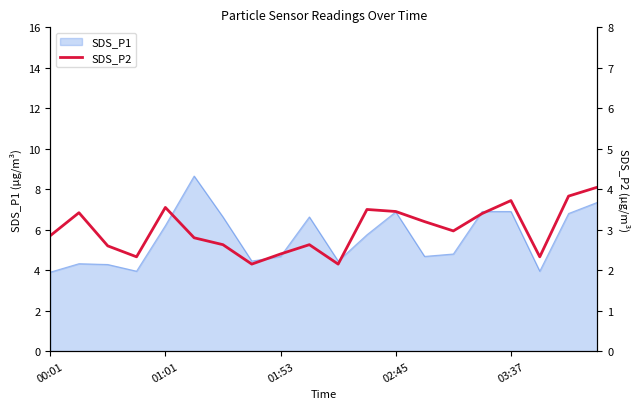

True or false: SDS_P1 has a value of 9.3 at 03:37.

False